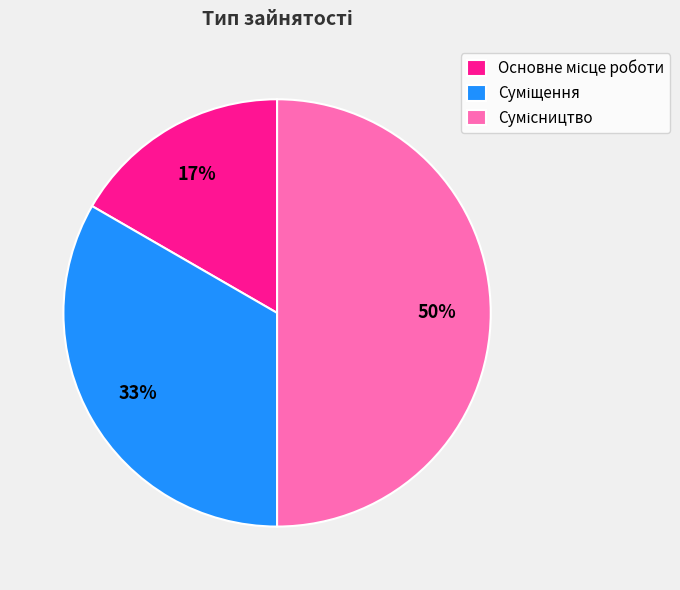

To the nearest percent, what is the average slice percentage?

33%